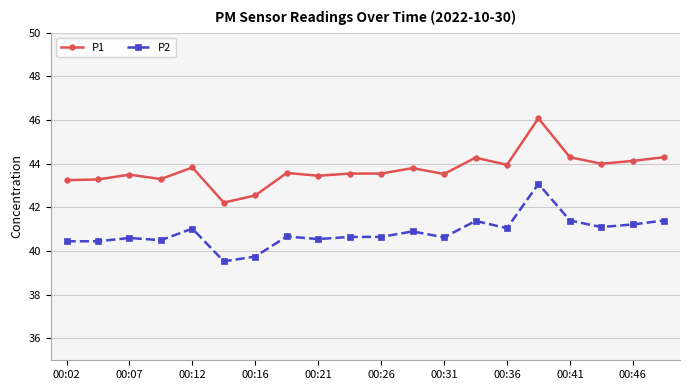

What is the greatest value displayed?

46.1